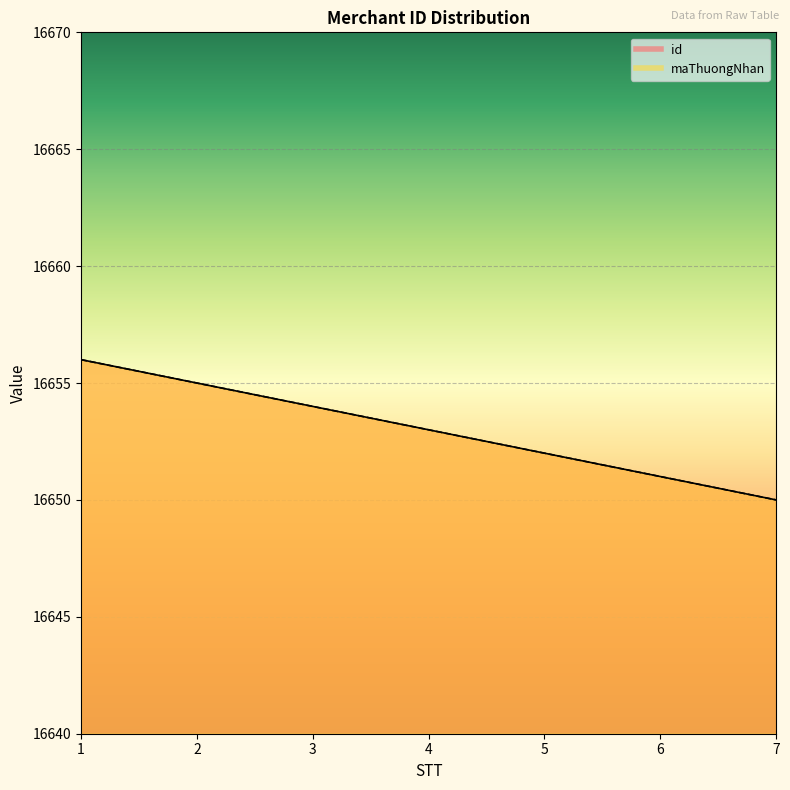

How many lines are shown in the chart?

2